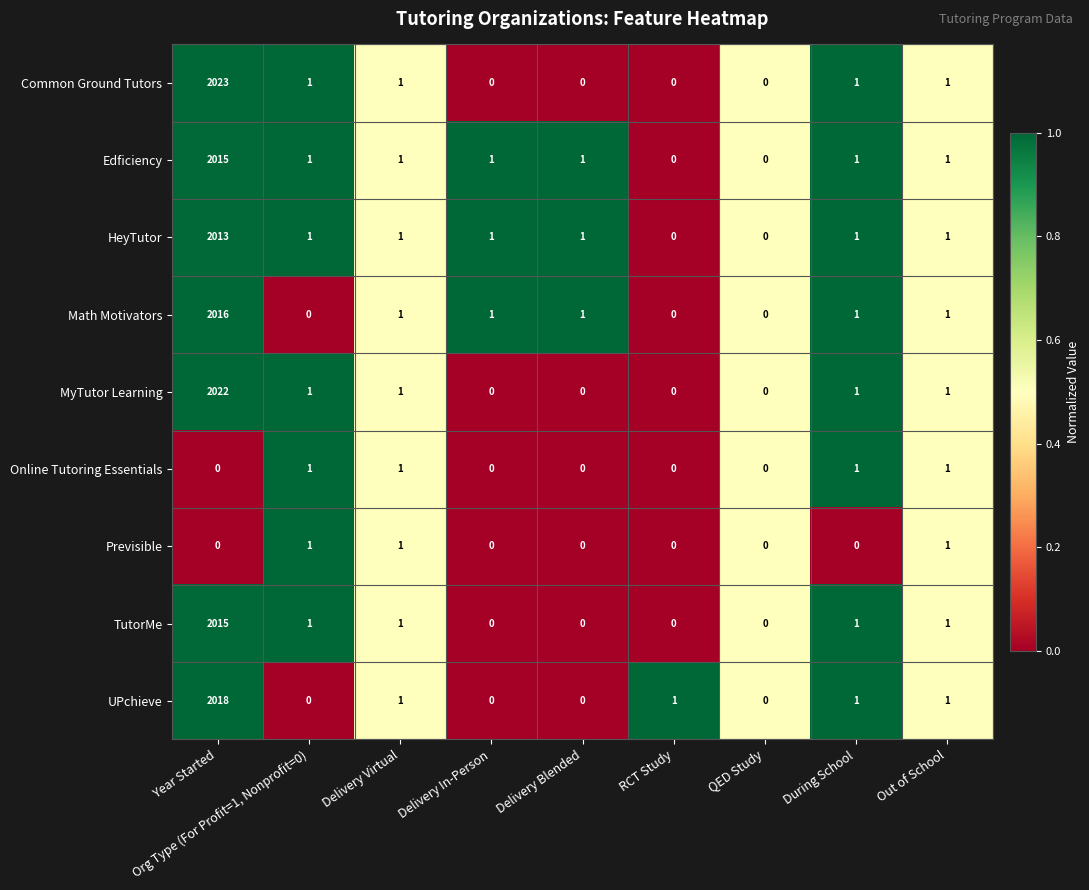

At which label does UPchieve first exceed 1?

Year Started